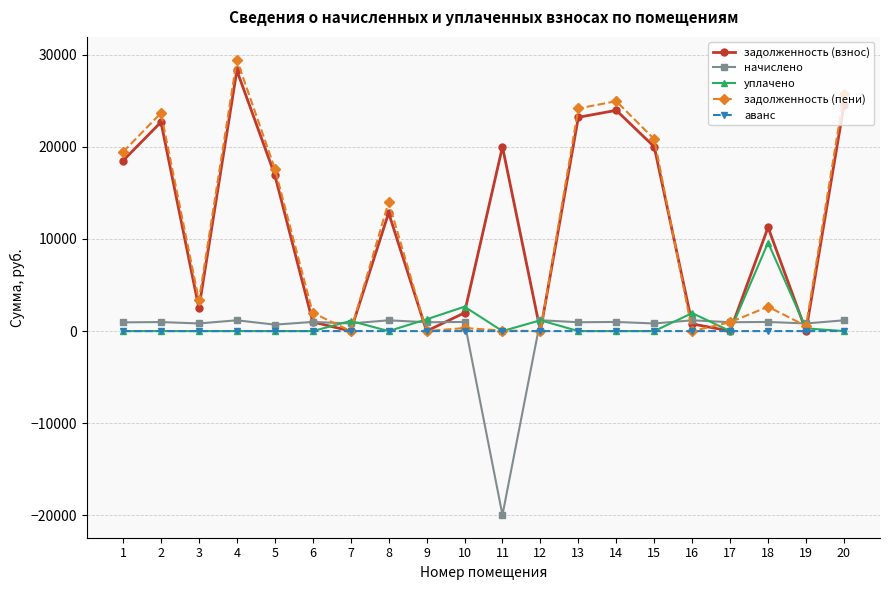

How many values in the аванс series exceed 0?

3